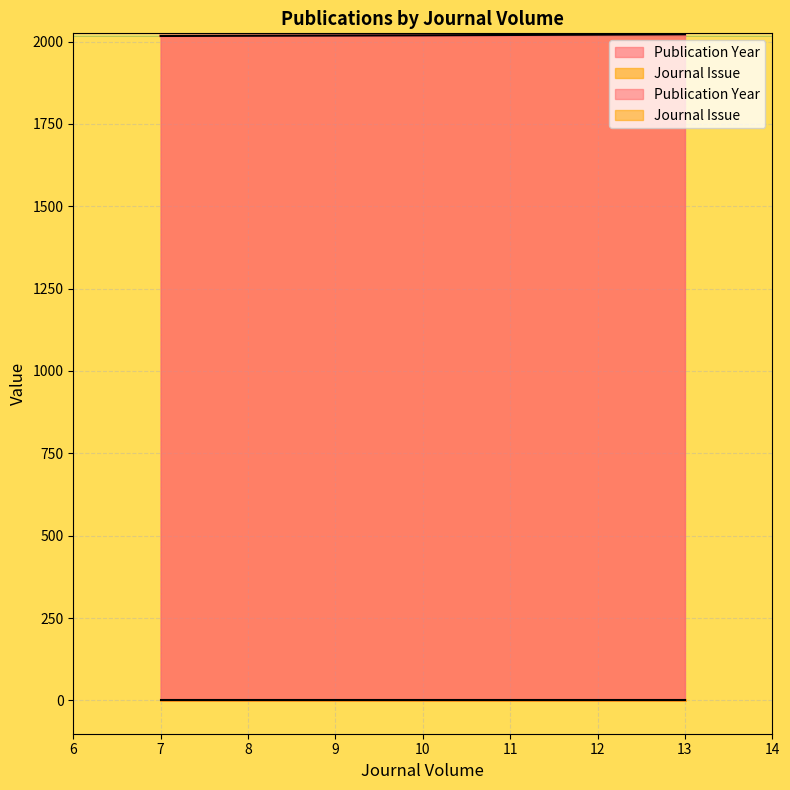

What is the sum of all Journal Issue values?

3